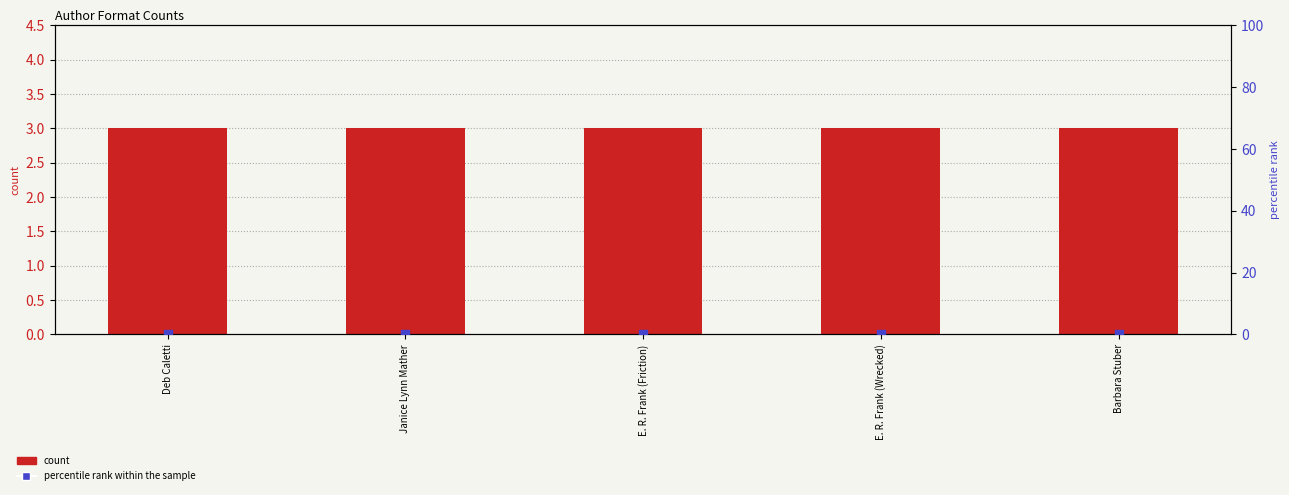

At how many categories does at least one series exceed 1?

5